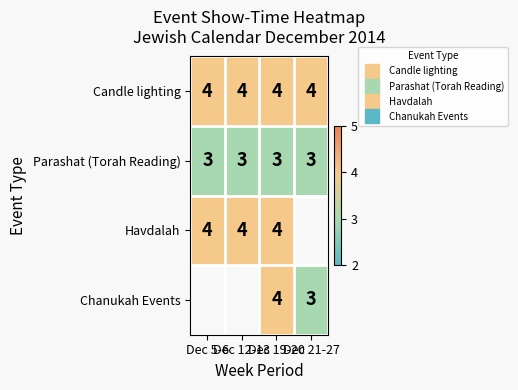

Read the Chanukah Events value at Dec 21-27.

3.0